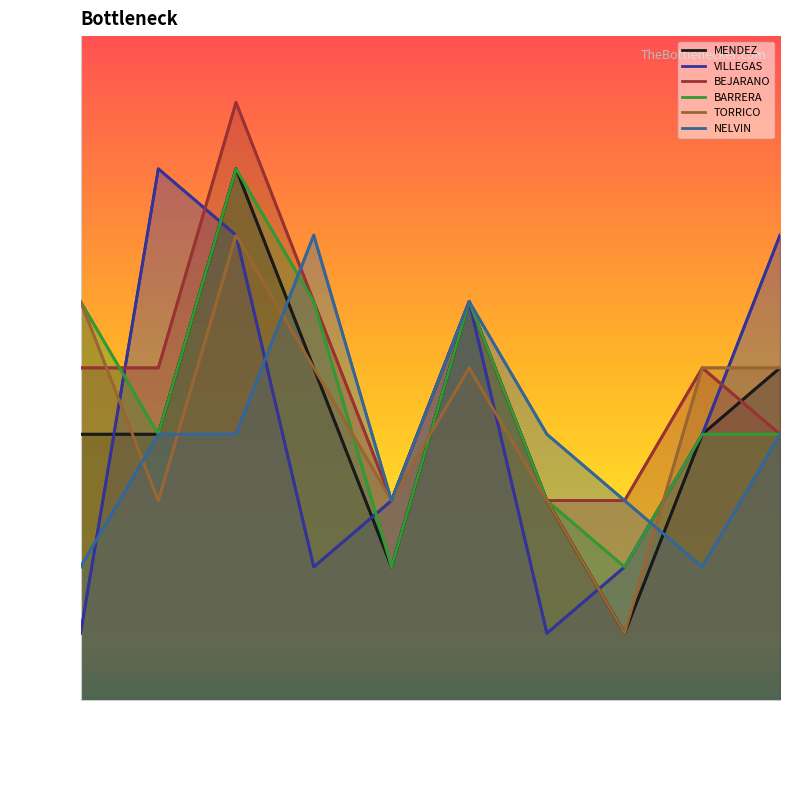

Where is VILLEGAS nearest to the value 4?

190.129.79.139